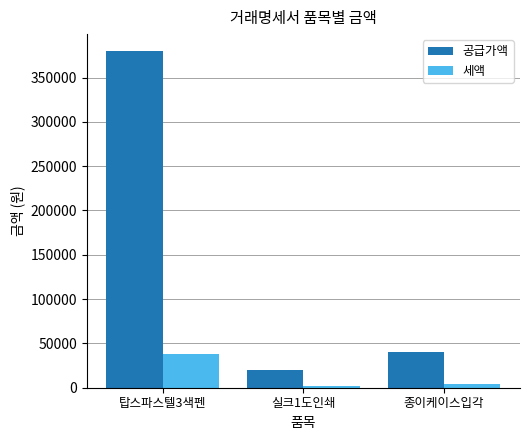

What is the minimum value shown in the chart?

2000